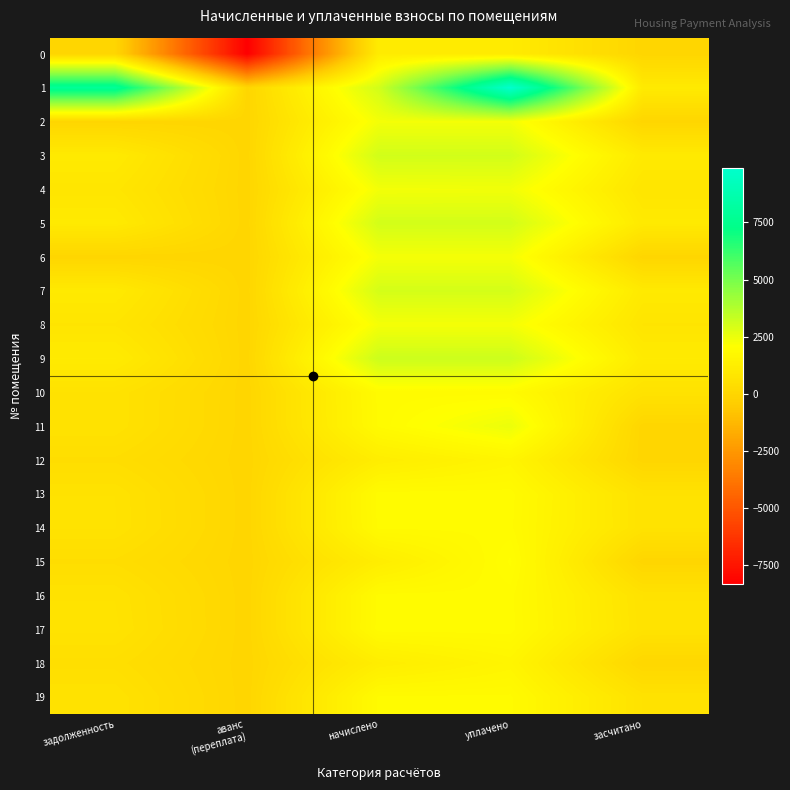

Which category has the highest value across all series?

уплачено